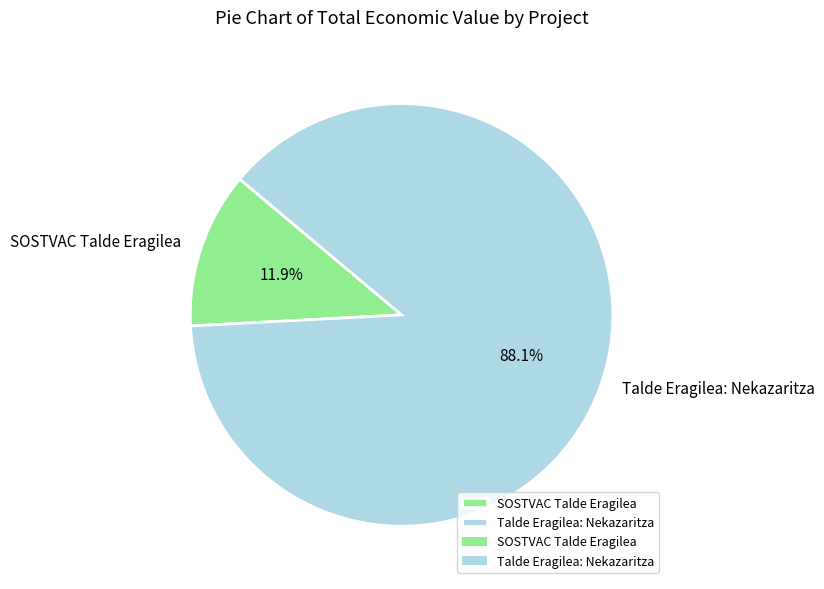

What is the smallest slice in the pie chart?

SOSTVAC Talde Eragilea